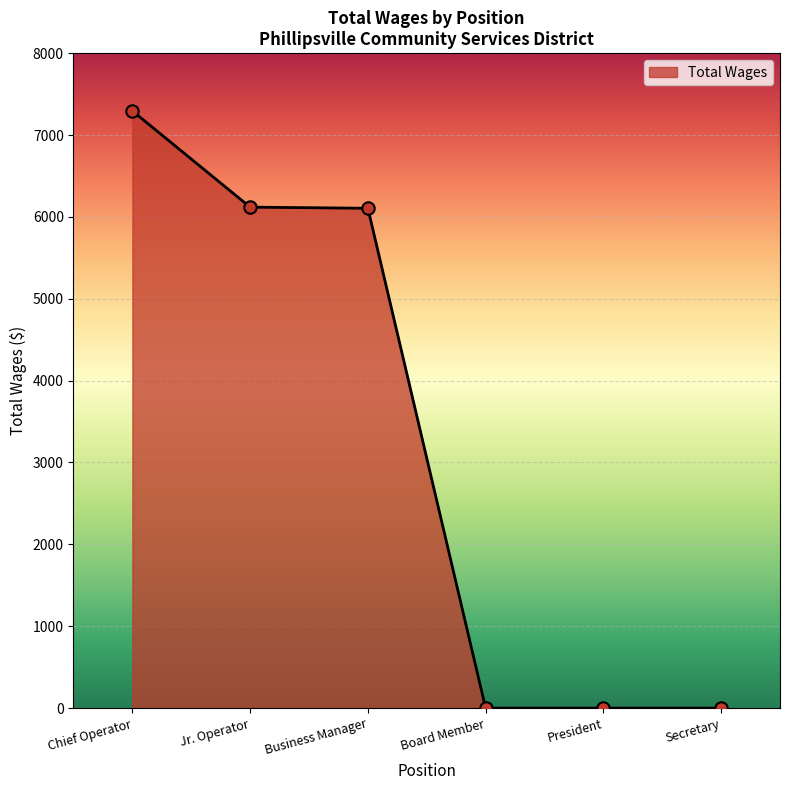

What is the change in value from Jr. Operator to President?

-6119